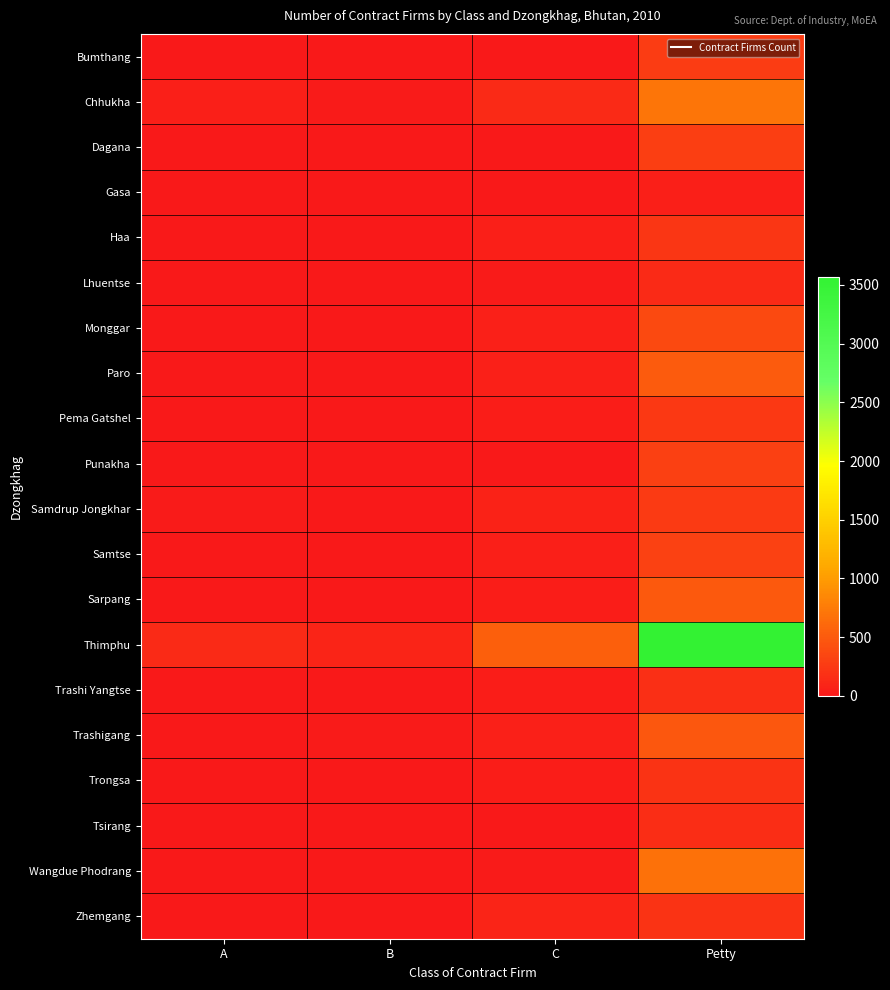

Reading left to right, extract all data points from this chart.

Bumthang: A=2	B=2	C=11	Petty=270
Chhukha: A=43	B=19	C=139	Petty=701
Dagana: A=1	B=0	C=10	Petty=287
Gasa: A=0	B=0	C=0	Petty=42
Haa: A=0	B=5	C=44	Petty=234
Lhuentse: A=0	B=0	C=23	Petty=138
Monggar: A=1	B=4	C=63	Petty=374
Paro: A=0	B=10	C=68	Petty=503
Pema Gatshel: A=1	B=3	C=31	Petty=241
Punakha: A=1	B=2	C=8	Petty=294
Samdrup Jongkhar: A=18	B=7	C=78	Petty=256
Samtse: A=1	B=1	C=49	Petty=310
Sarpang: A=8	B=2	C=40	Petty=492
Thimphu: A=138	B=86	C=531	Petty=3570
Trashi Yangtse: A=0	B=0	C=36	Petty=175
Trashigang: A=5	B=24	C=69	Petty=478
Trongsa: A=0	B=0	C=41	Petty=201
Tsirang: A=0	B=0	C=5	Petty=157
Wangdue Phodrang: A=0	B=0	C=22	Petty=682
Zhemgang: A=0	B=0	C=86	Petty=209